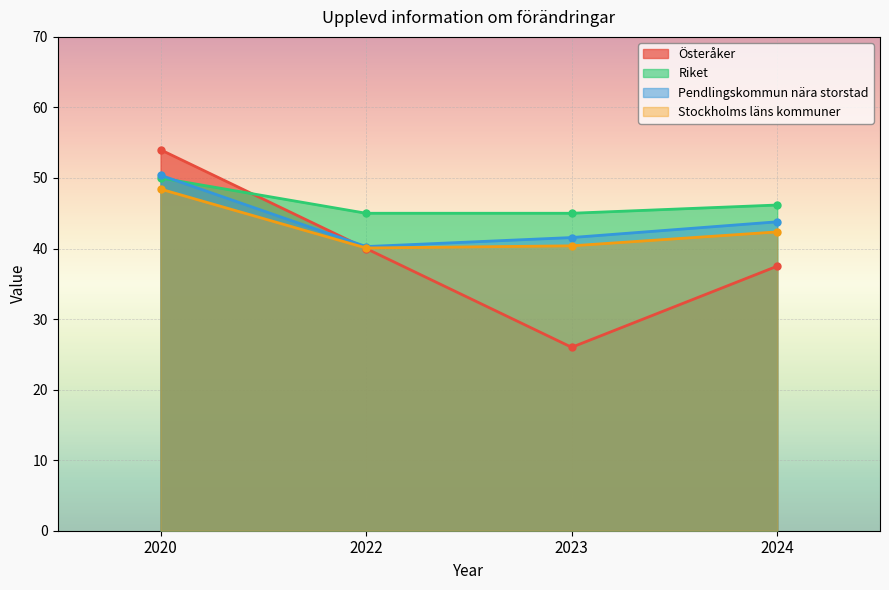

Where does the Riket series first go above 46?

2020